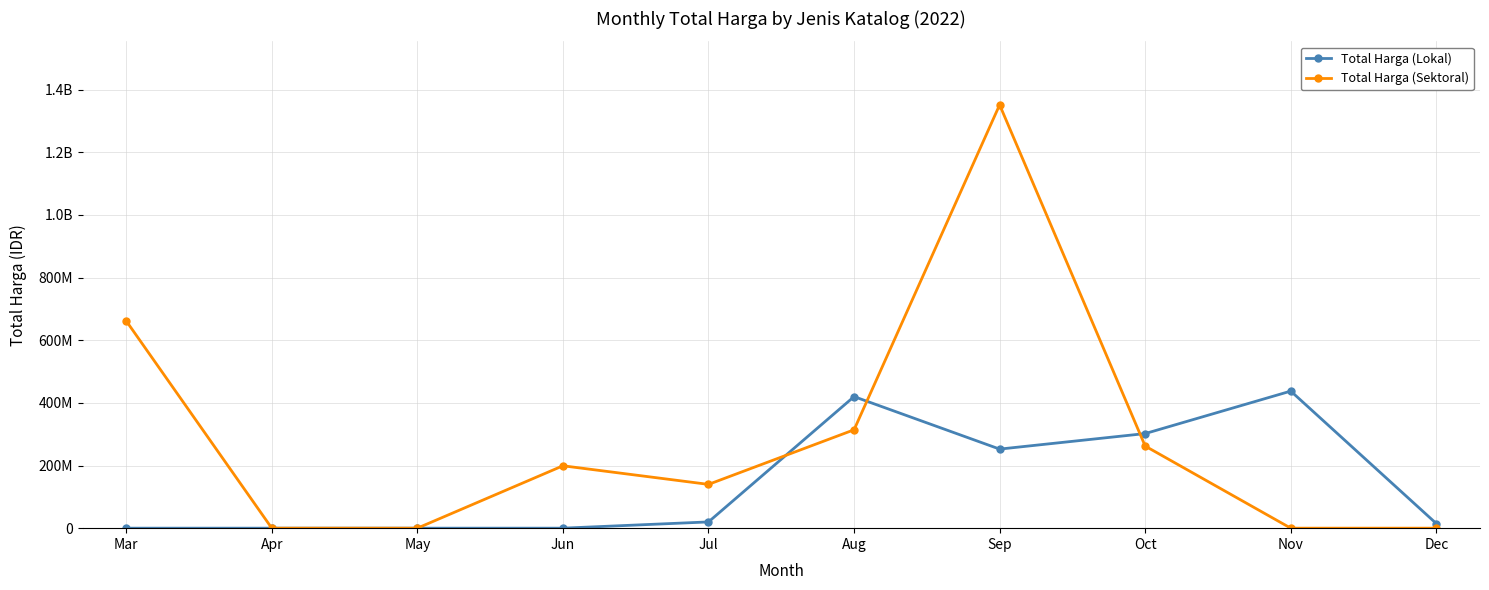

At which label is Total Harga (Sektoral) closest to 675841000?

Mar